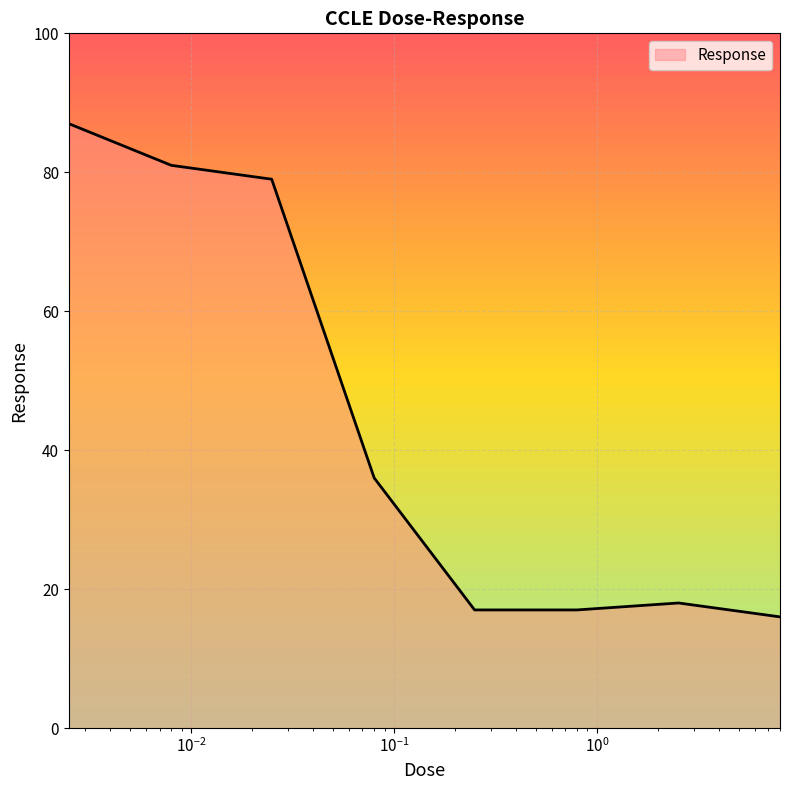

How many series are shown in this chart?

1